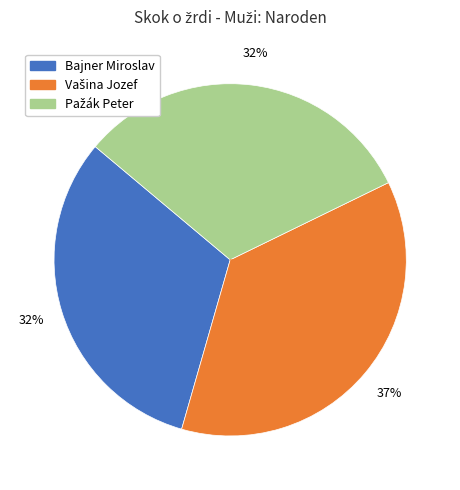

True or false: Bajner Miroslav accounts for 32% of the total.

True